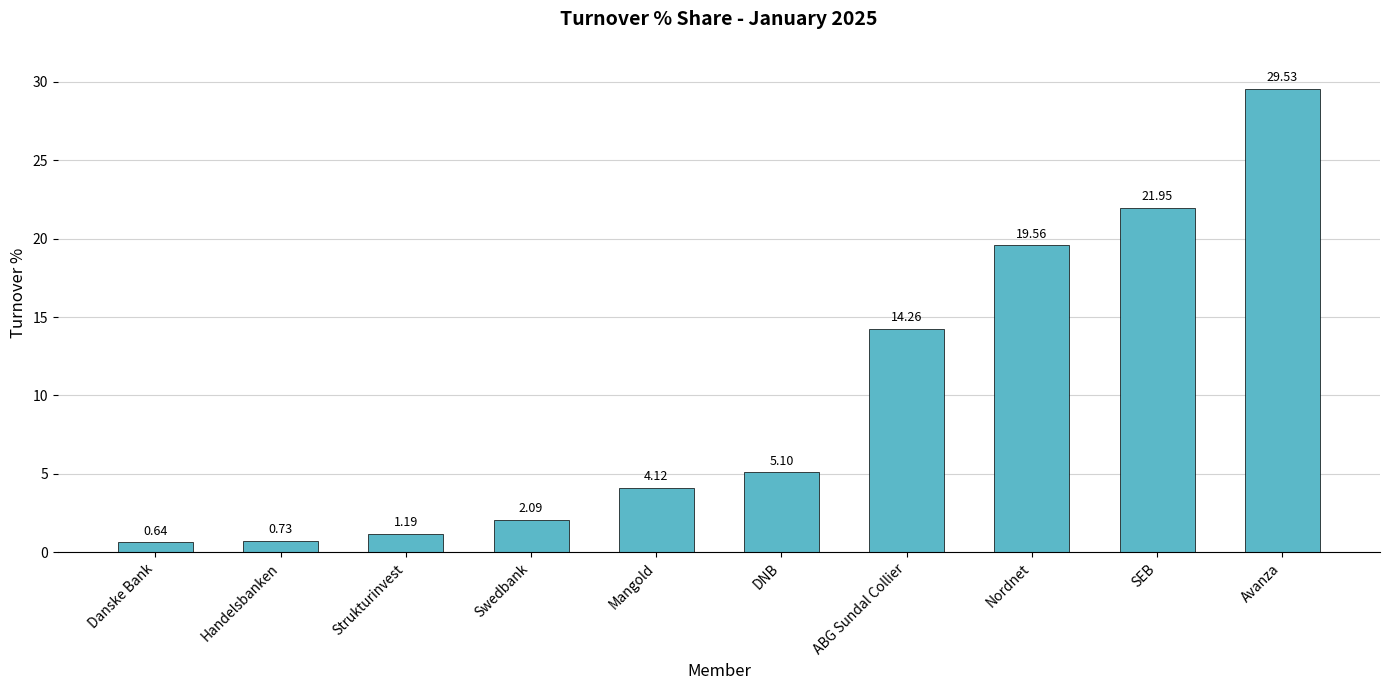

Read the value at DNB.

5.1